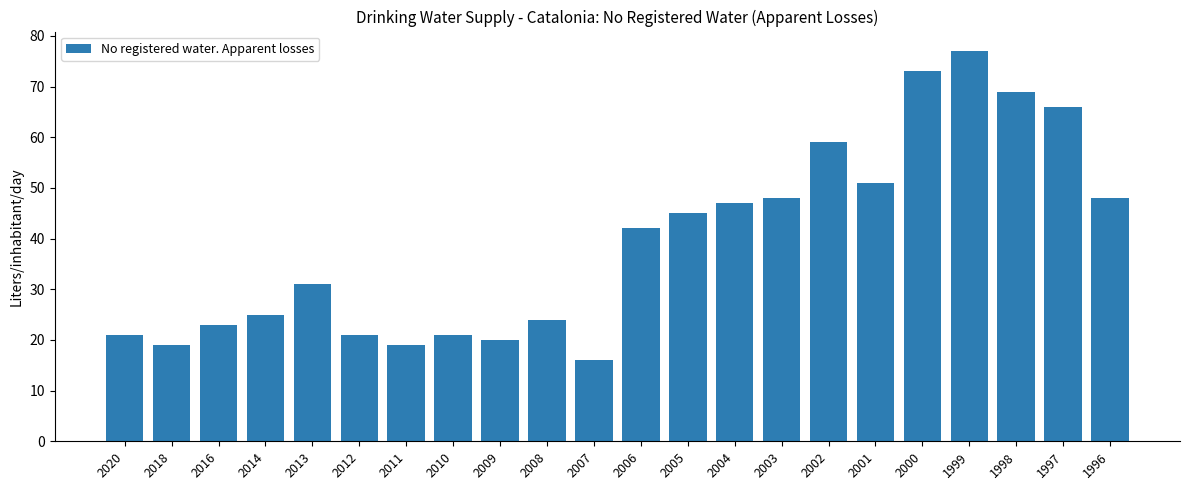

How many data points are less than 42?

11